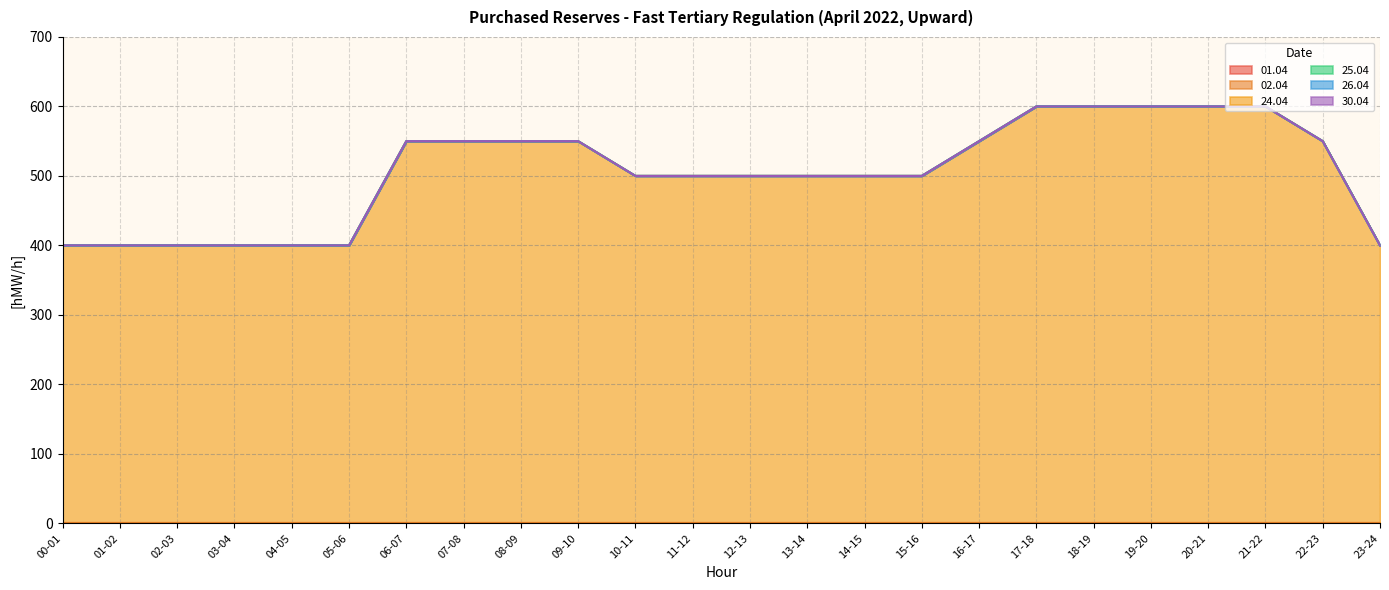

Between 11-12 and 00-01, which is larger?

11-12